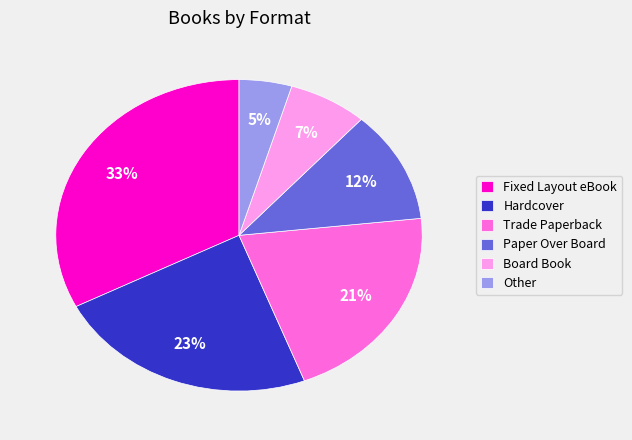

How many segments does this pie chart have?

6